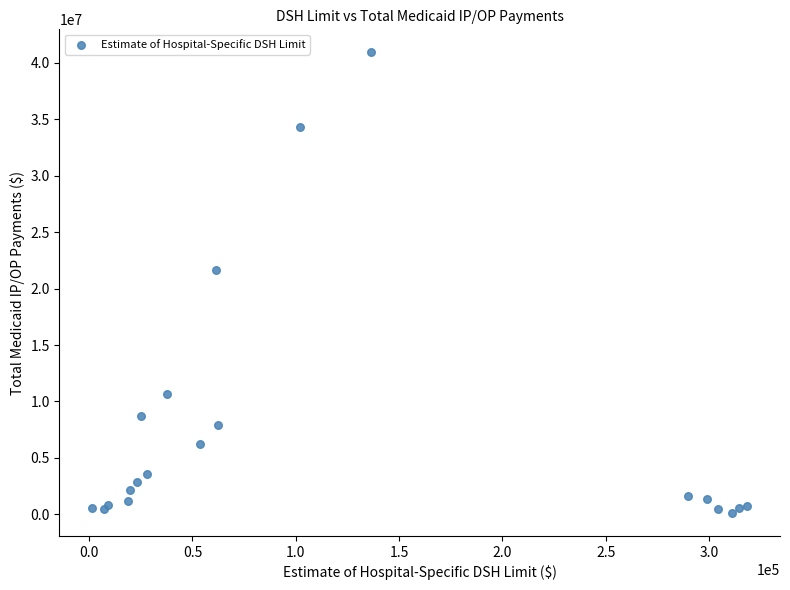

What Y value in the scatter plot is closest to 20534012?

21685013.6